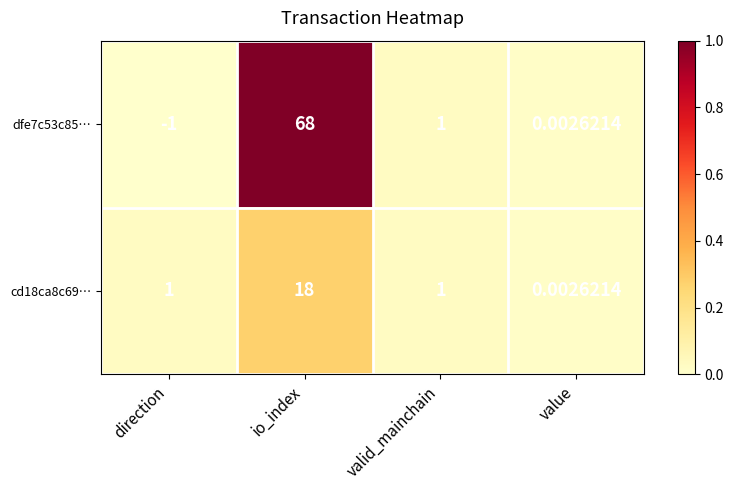

What is the maximum value shown in the chart?

68.0